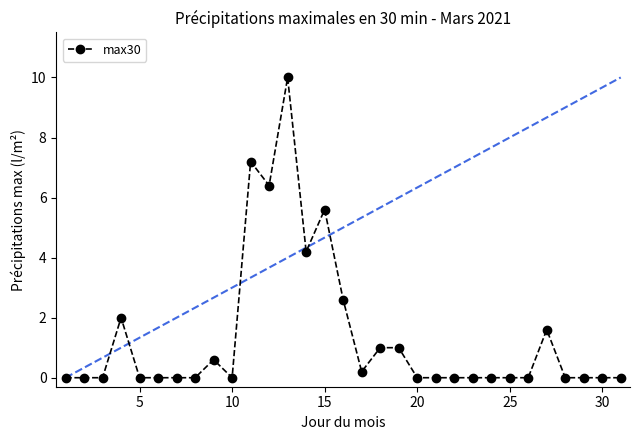

How many interior local valleys (lower than both neighbors) does the data have?

4